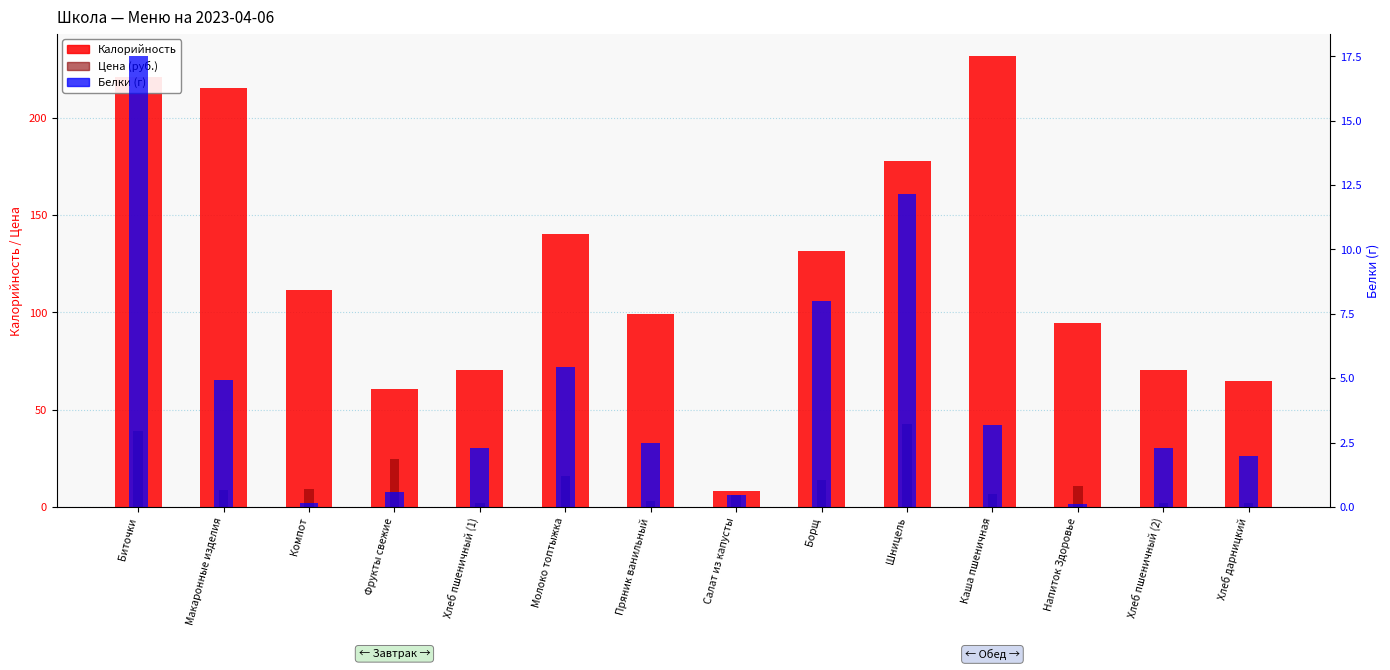

Reading left to right, transcribe all the data shown in this chart.

Калорийность: 220.8	215.4	111.3	60.6	70.5	140.1	99.2	8.3	131.4	178.0	231.5	94.5	70.5	64.5
Цена (руб.): 39.0	8.8	9.1	24.8	2.0	15.9	3.0	6.4	13.7	42.7	6.5	10.6	2.0	2.0
Белки (г): 17.5	4.9	0.2	0.6	2.3	5.5	2.5	0.5	8.0	12.2	3.2	0.1	2.3	2.0